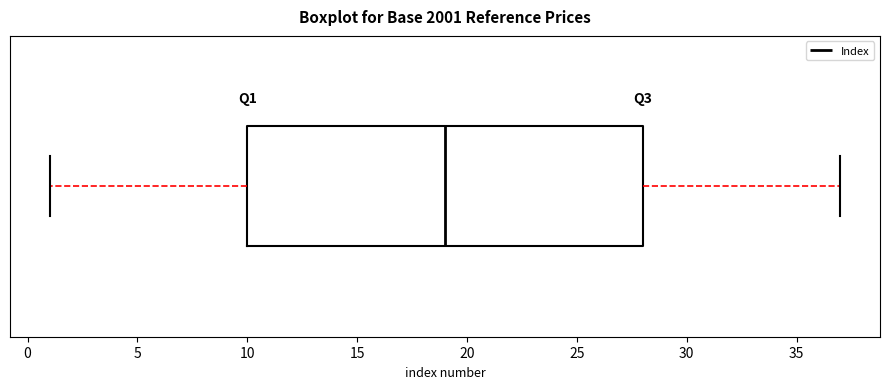

Where is the right edge of the box on the x-axis? The values are not printed on the chart, so give them approximately, as read against the axis.

28